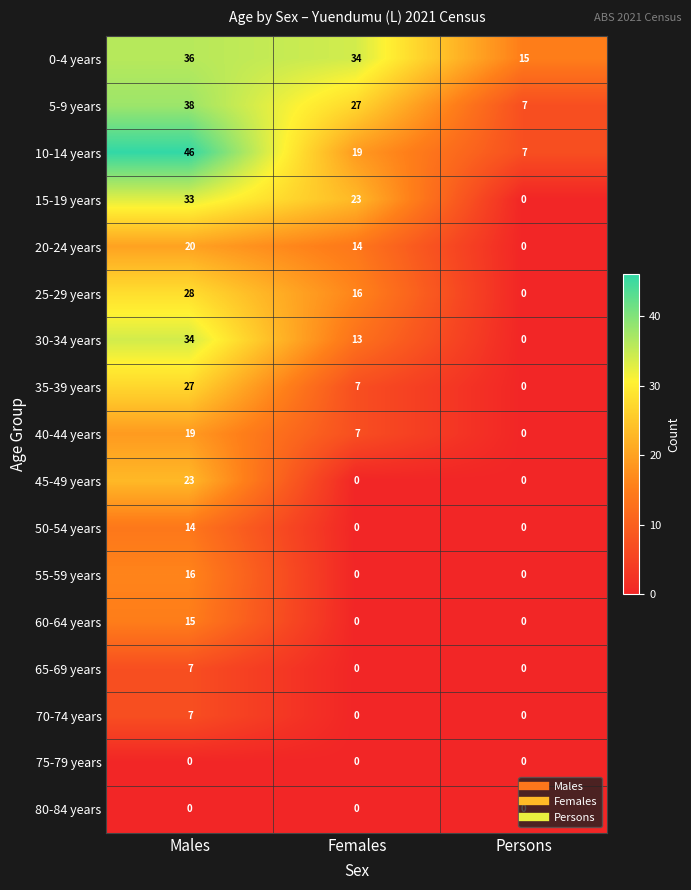

What is the sum of the 0-4 years values at Females and Persons?

49